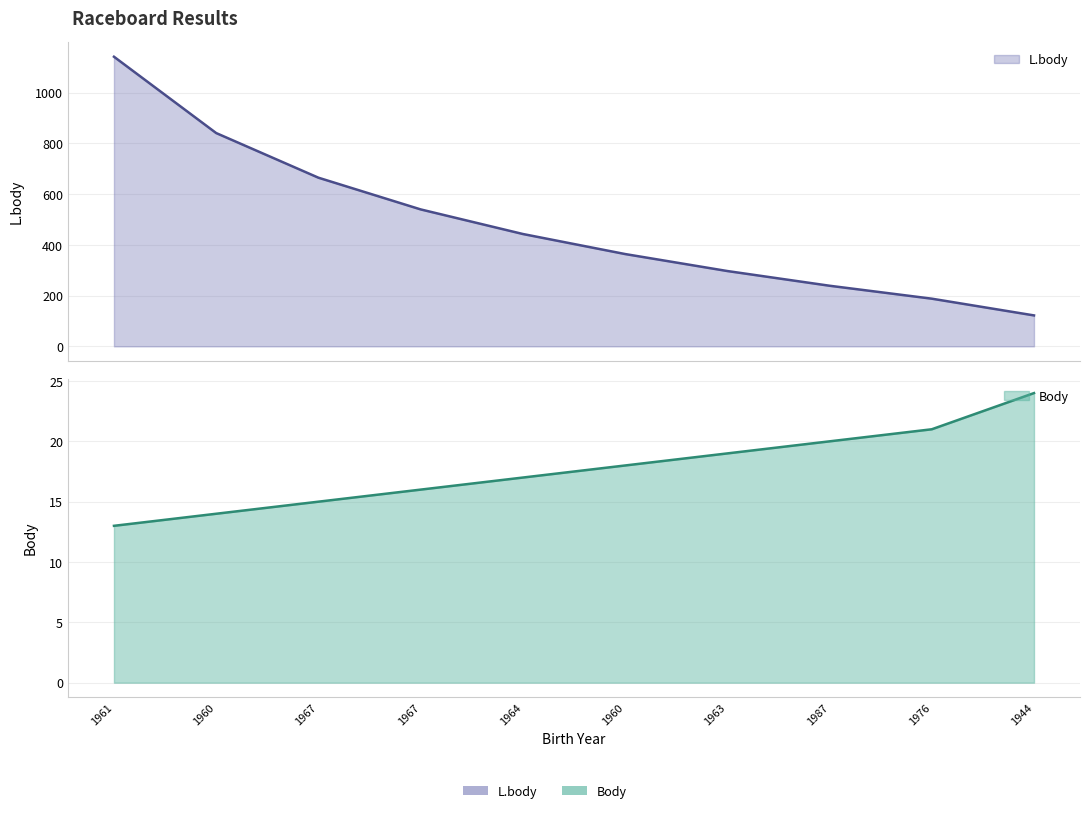

Which category has the lowest value across all series?

1961